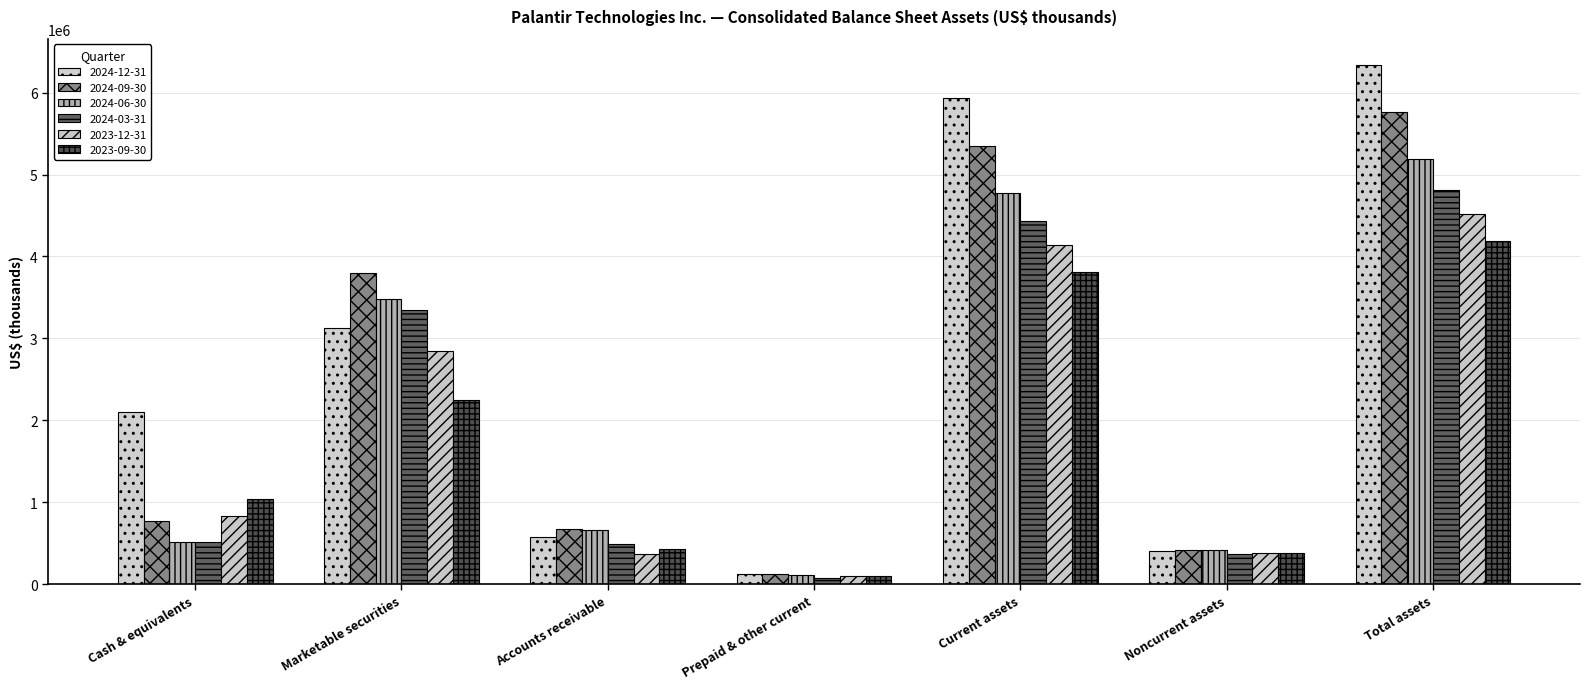

How many bars are there in each group?

6